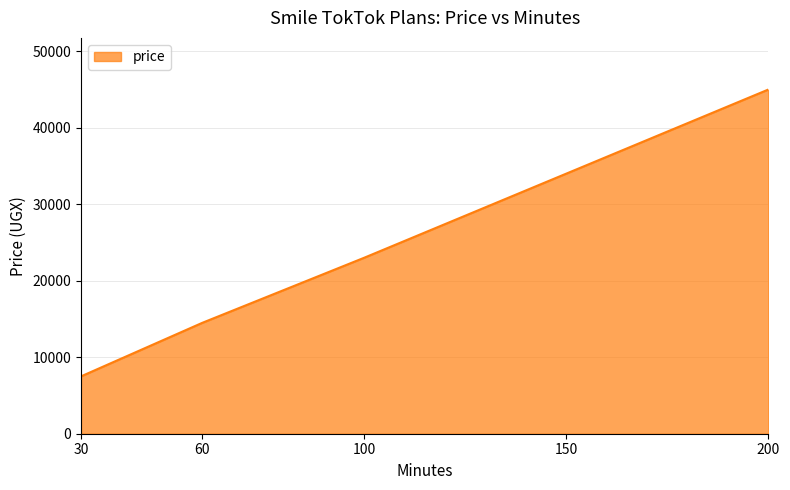

What is the smallest value displayed?

7500